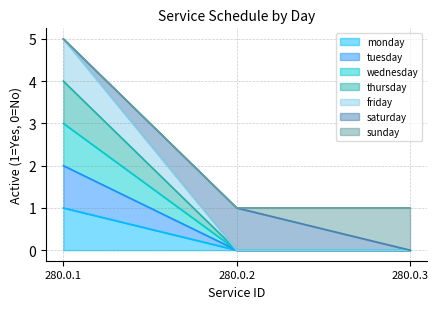

What is the maximum value shown in the chart?

5